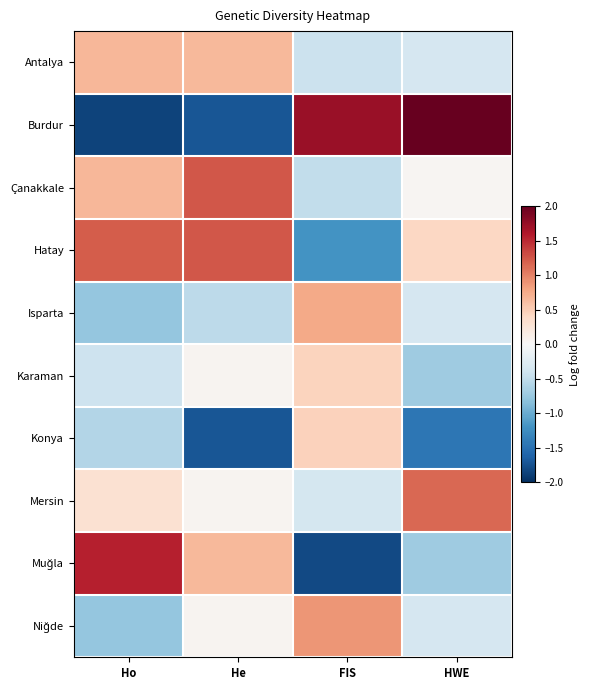

Which category has the highest value across all series?

HWE